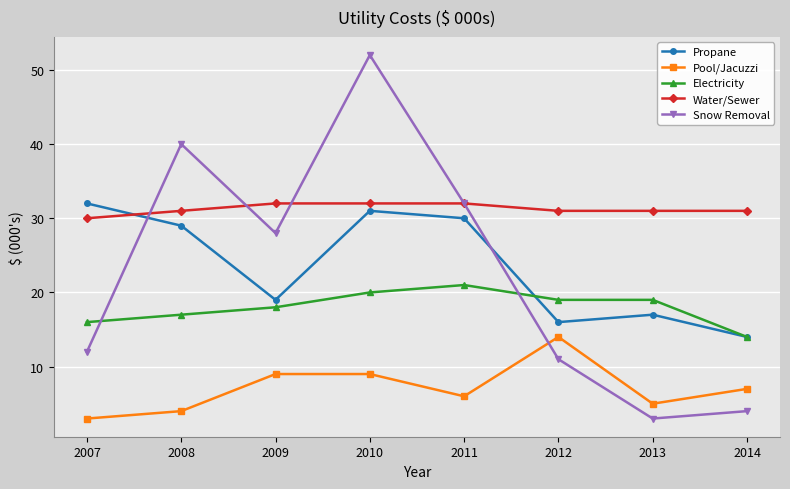

Which series has the widest spread of values?

Snow Removal